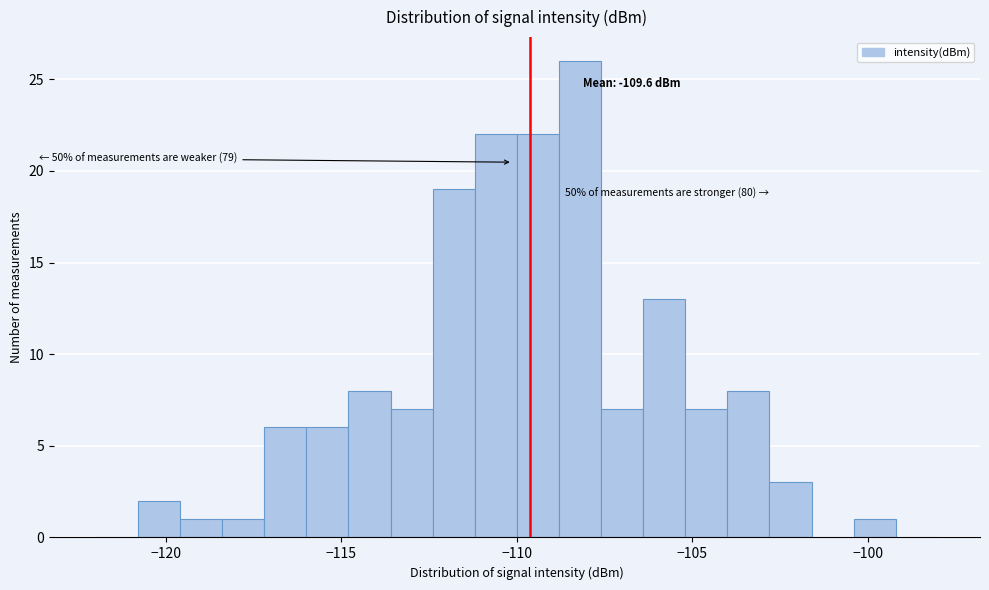

Around what value on the x-axis is the tallest bar? Give the approximate position of its centre, as read against the axis.

-108.0